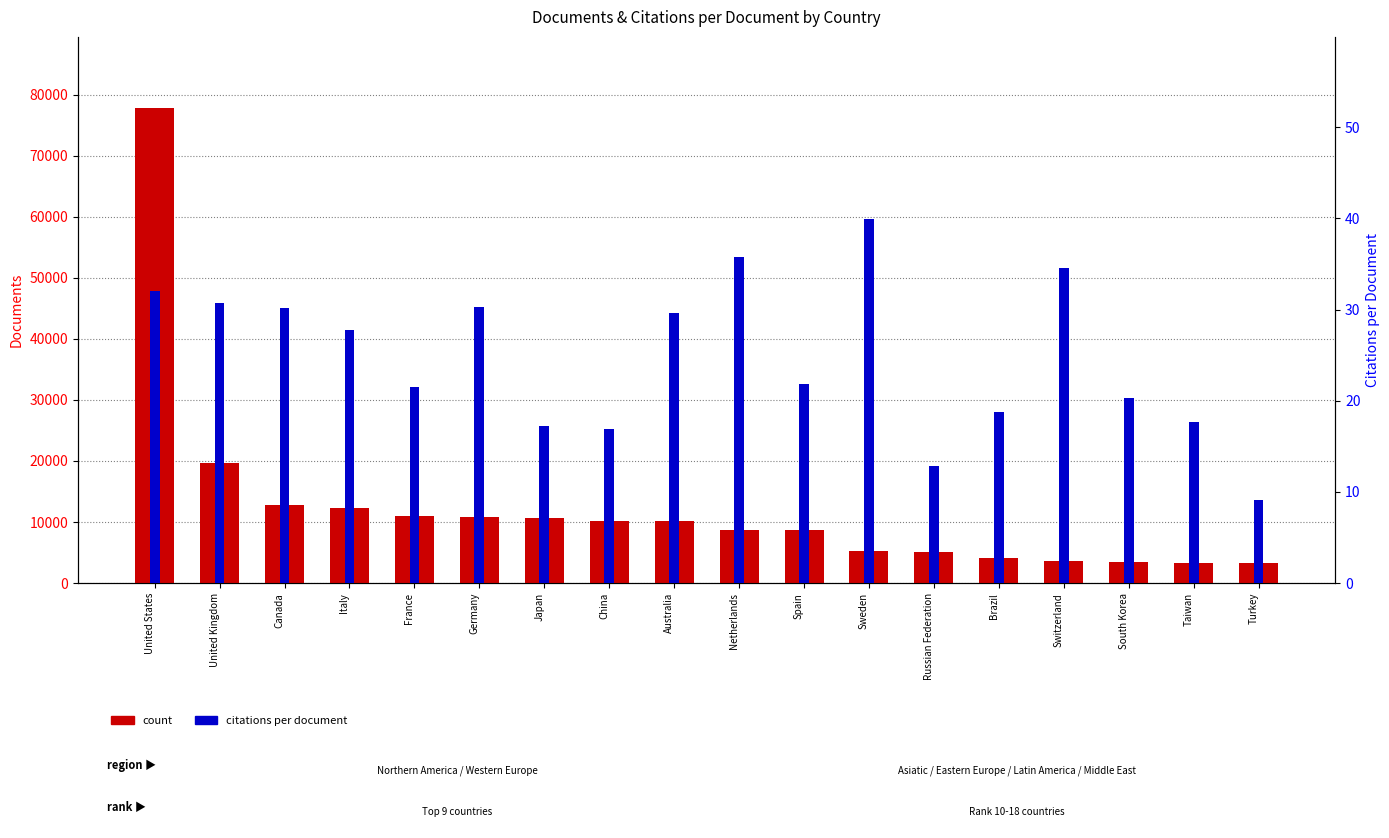

Rank the series by their maximum value, from highest to lowest.

count, citations per document